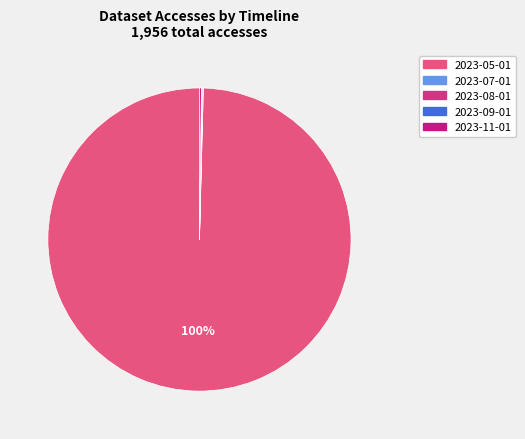

What percentage is NOT represented by 2023-08-01?

99.9%